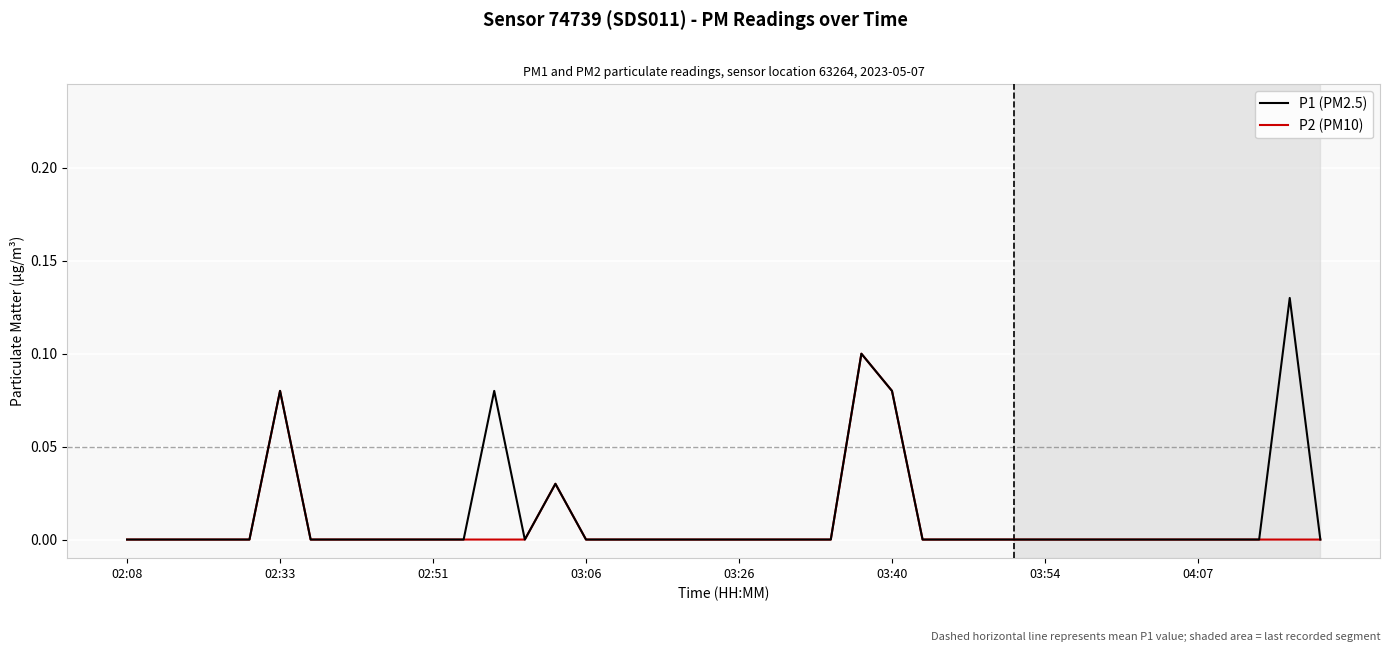

Which series has the largest range (max minus min)?

P1 (PM2.5)